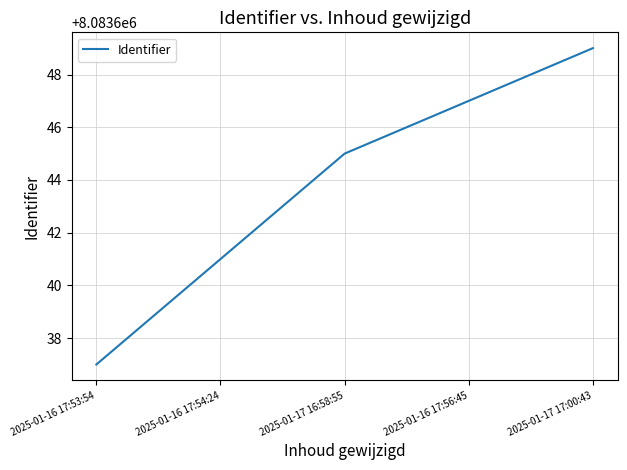

Does the chart display data point markers on the line(s)?

No